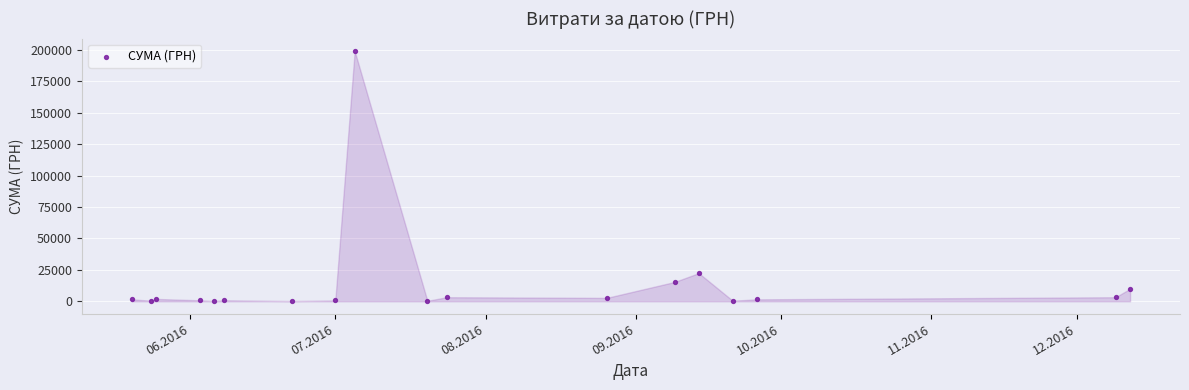

What Y value in the scatter plot is closest to 99560?

22400.6